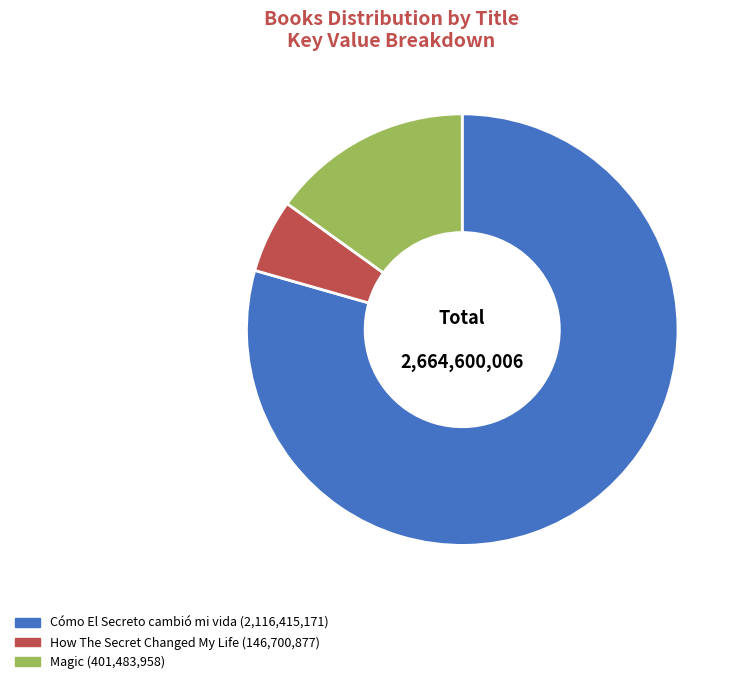

Which slice is the smallest?

How The Secret Changed My Life